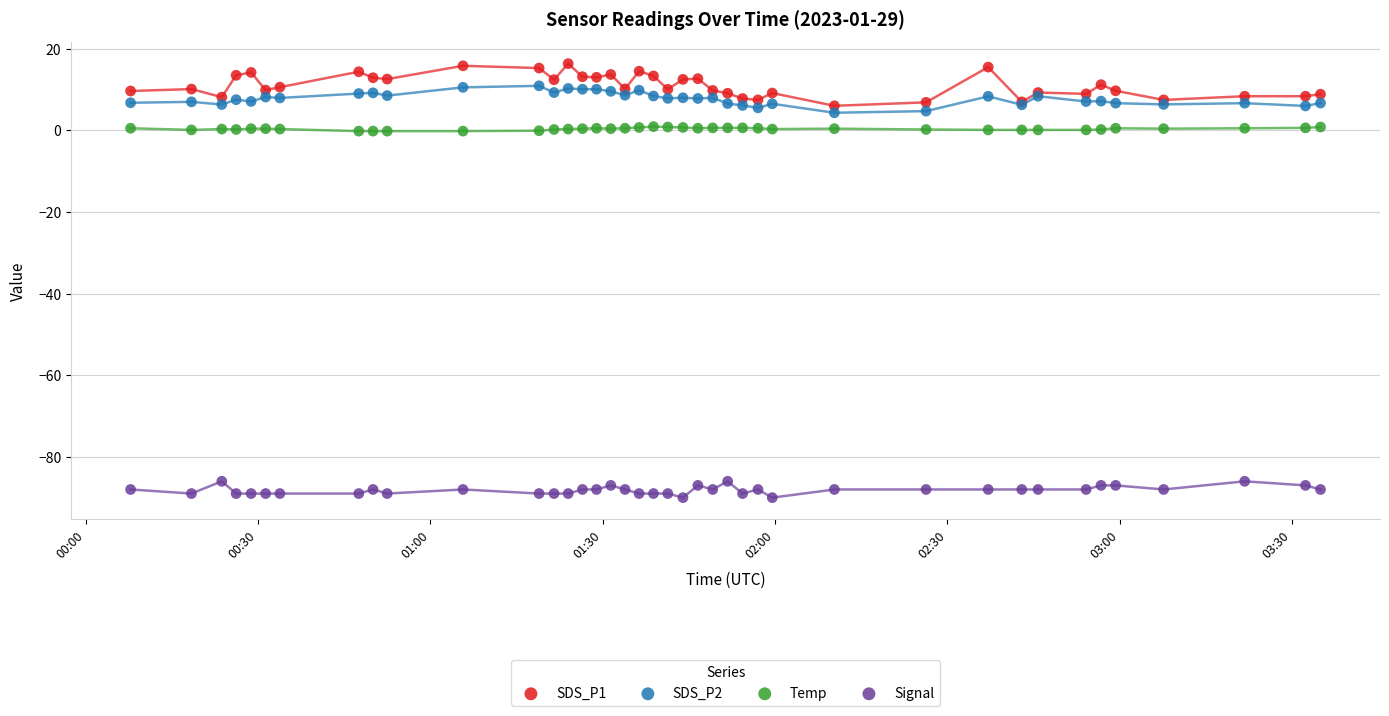

Which series has the largest Y range (max minus min)?

SDS_P1